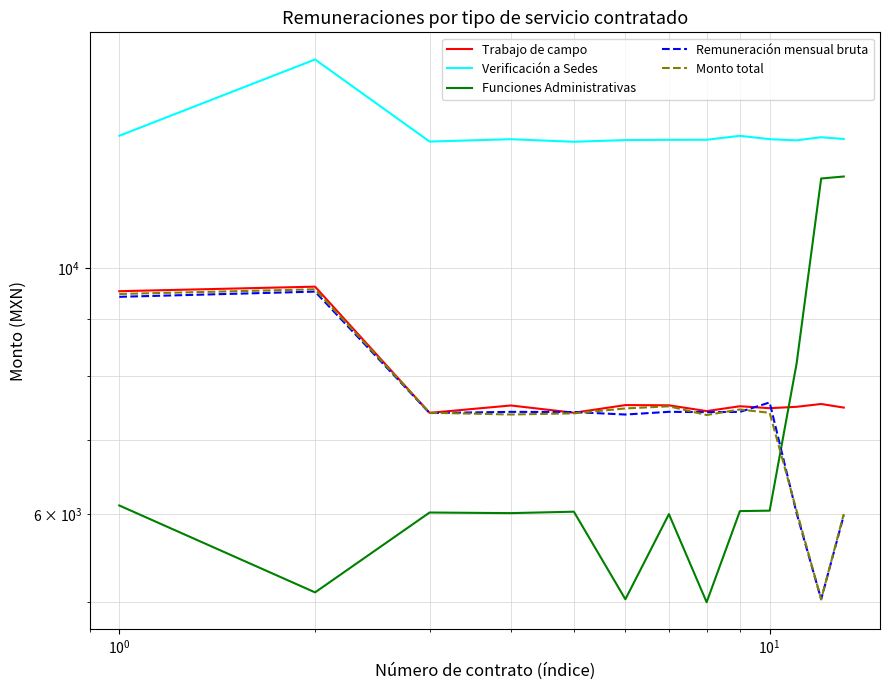

Count the number of categories in the chart.

13